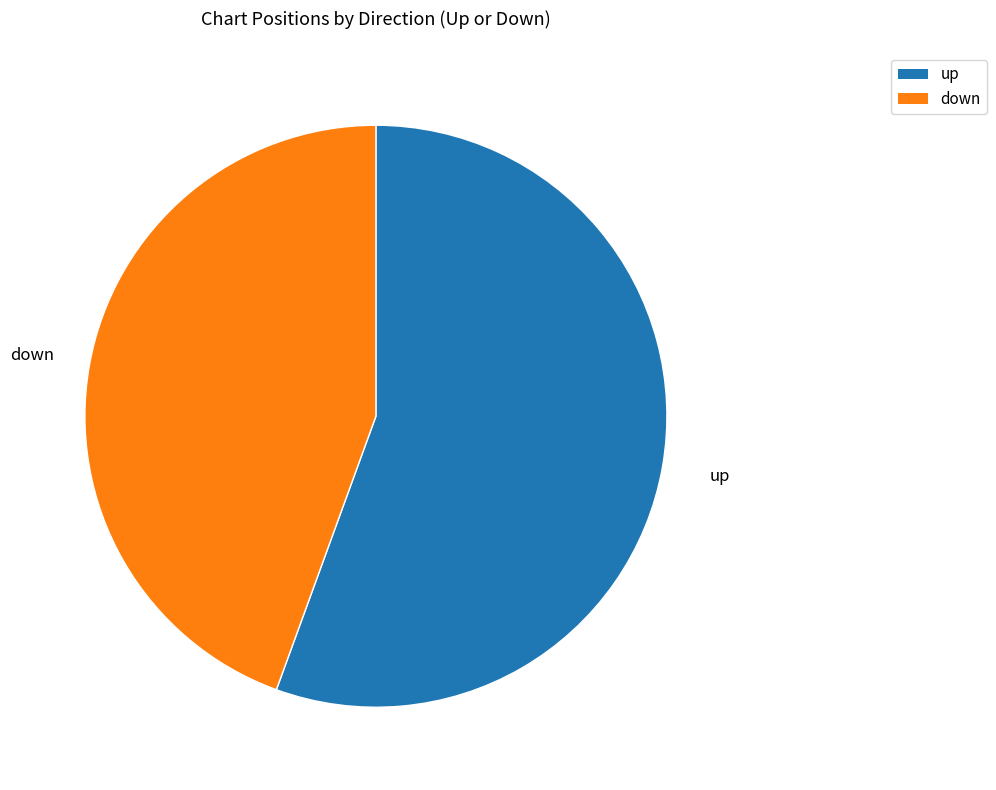

Combined, do up and down account for over 50%?

Yes